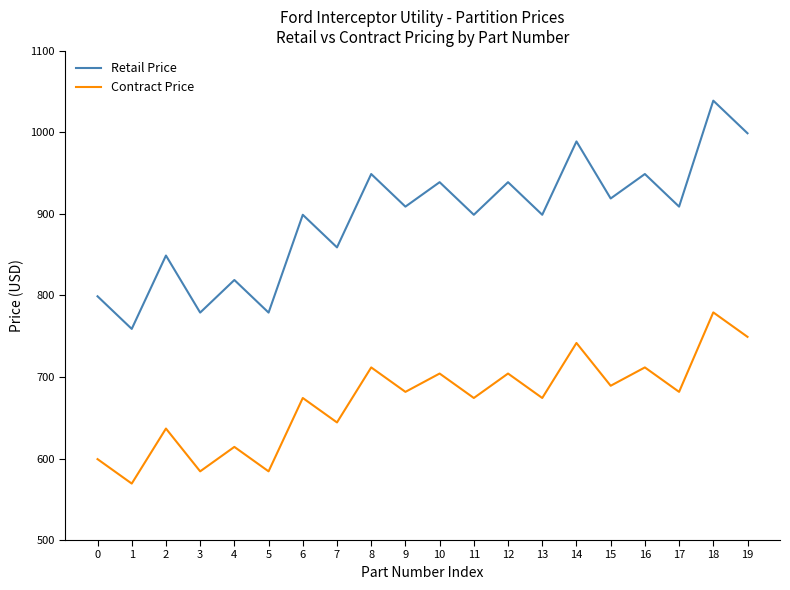

Which series has the largest range (max minus min)?

Retail Price